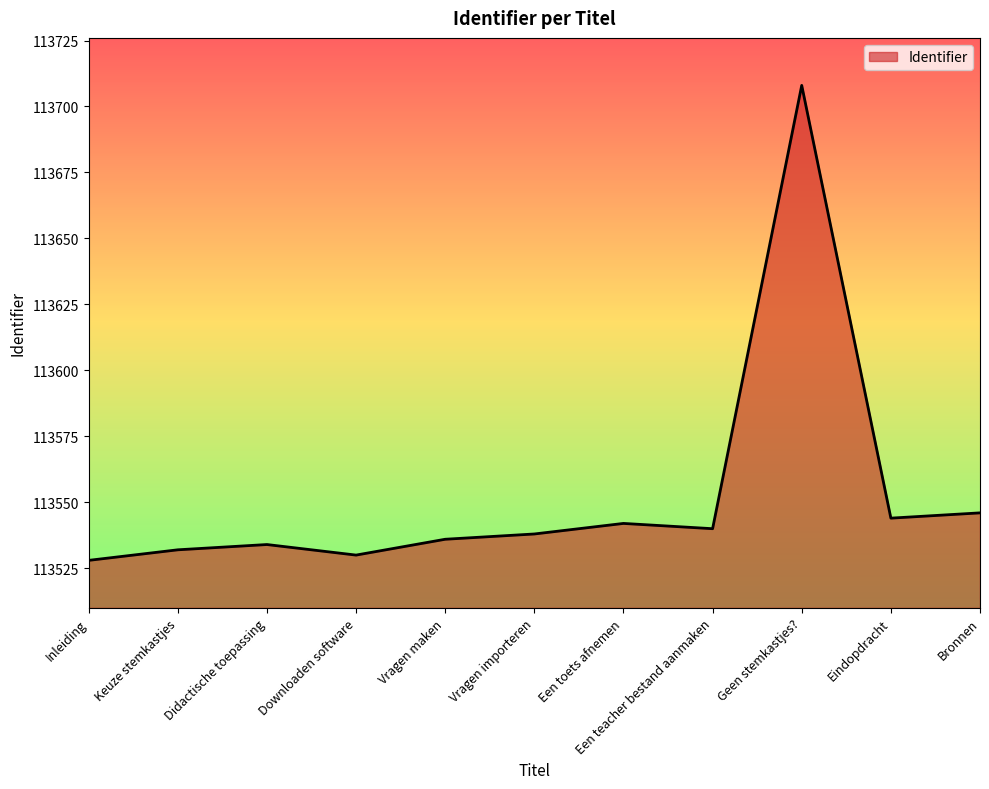

Approximately how many times larger is the value at Bronnen compared to Inleiding?

1.0